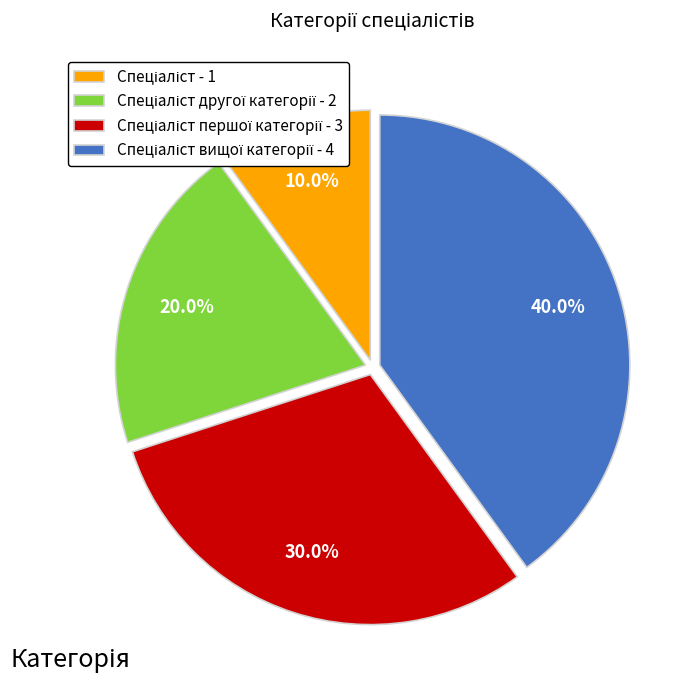

Is there any slice that represents more than half of the pie?

No